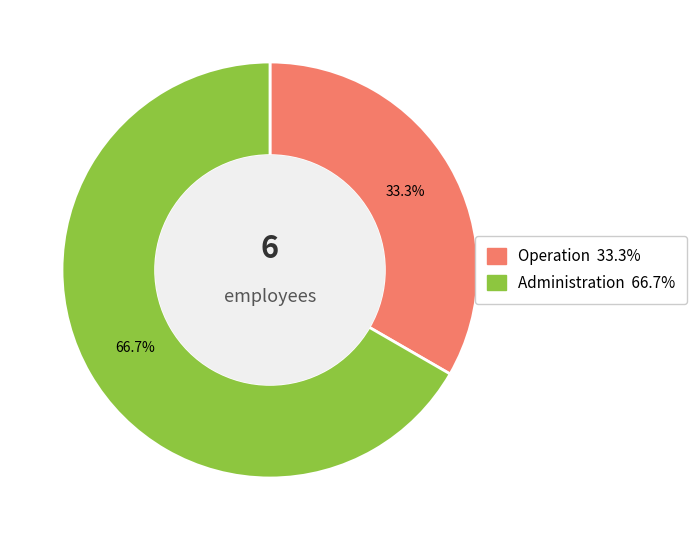

The Operation slice represents 44% of the pie. True or false?

False